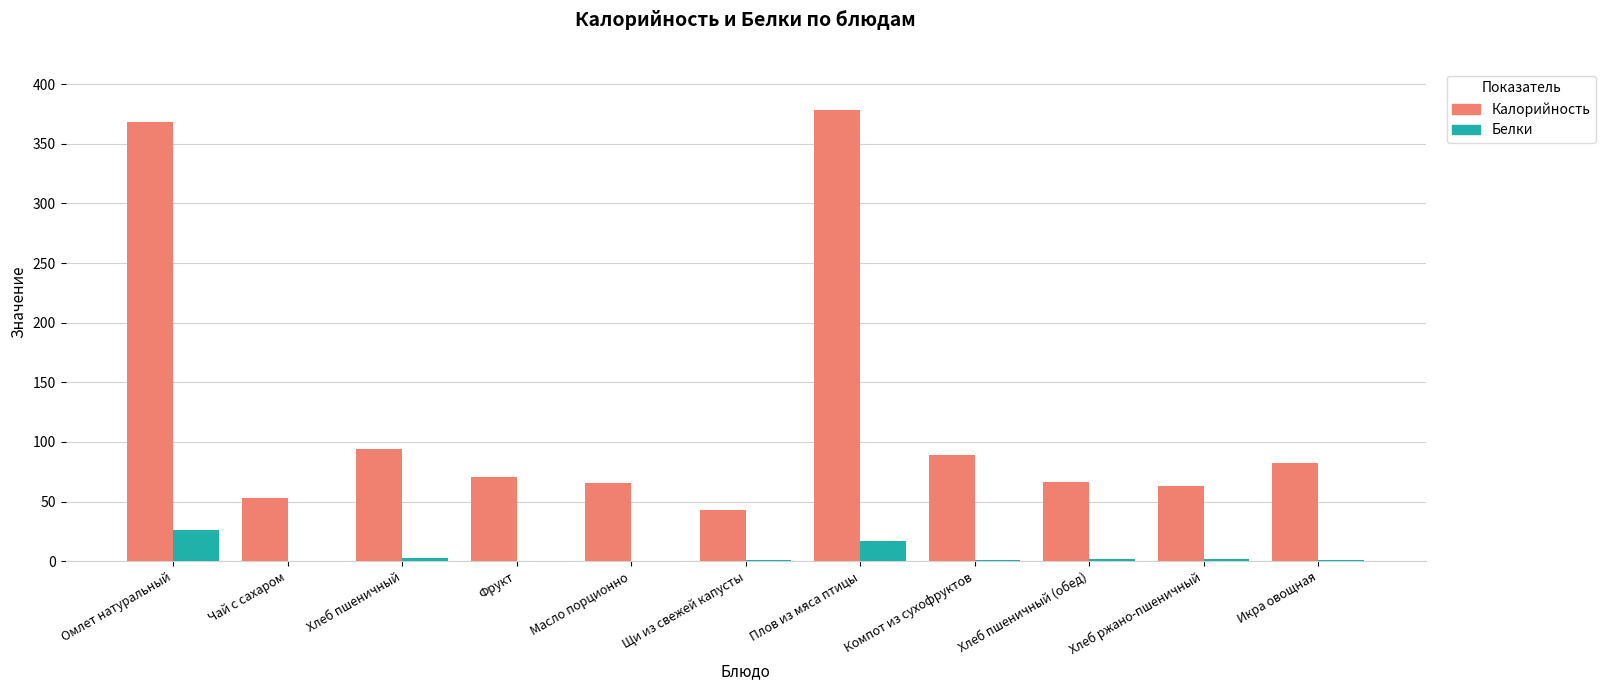

What is the average value of the Белки series?

4.9